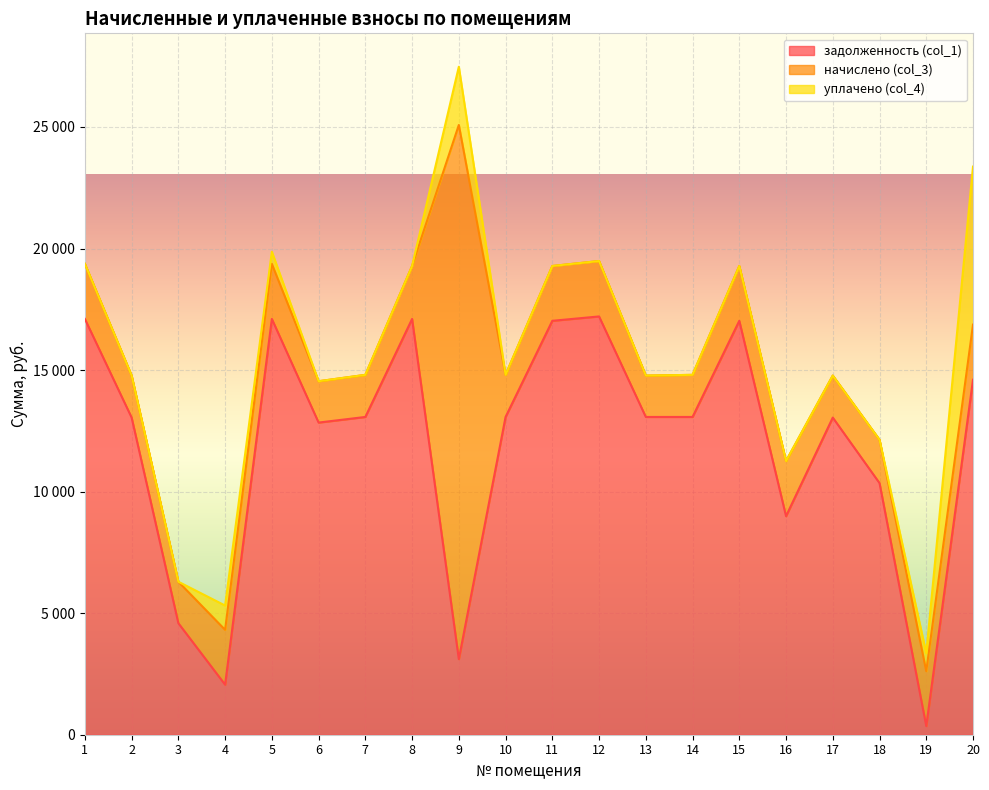

Where do уплачено (col_4) and задолженность (col_1) first cross each other?

18 and 19